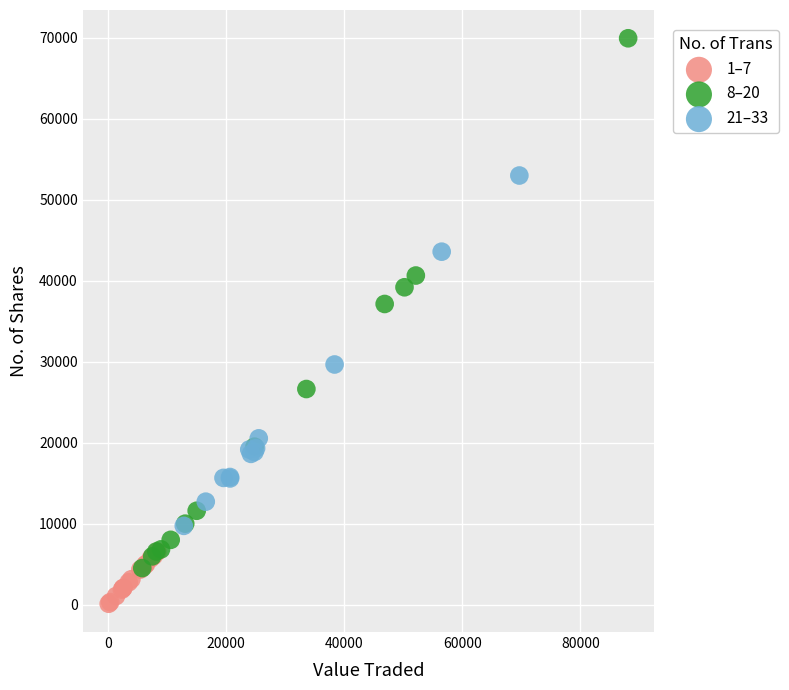

Which series has the widest spread of Y values?

8–20